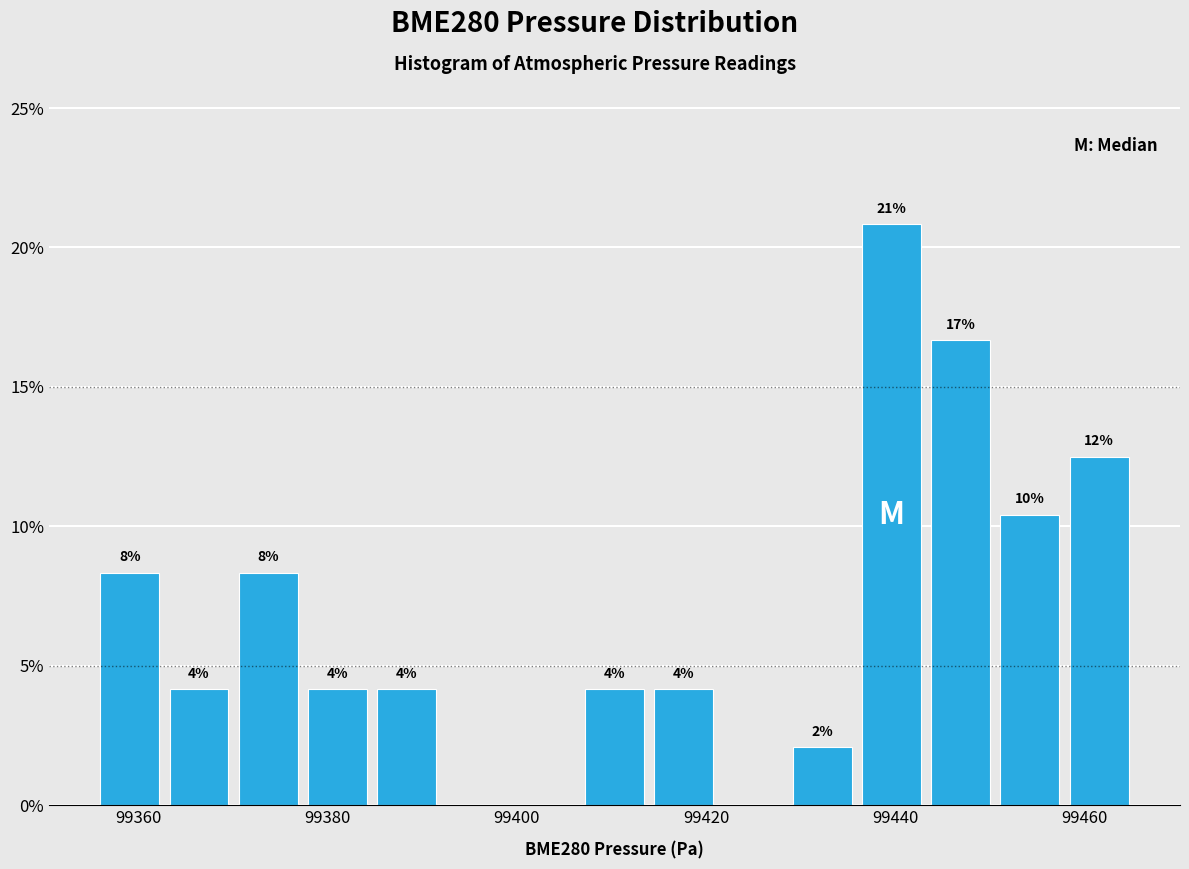

Around what value on the x-axis is the tallest bar? Give the approximate position of its centre, as read against the axis.

99440